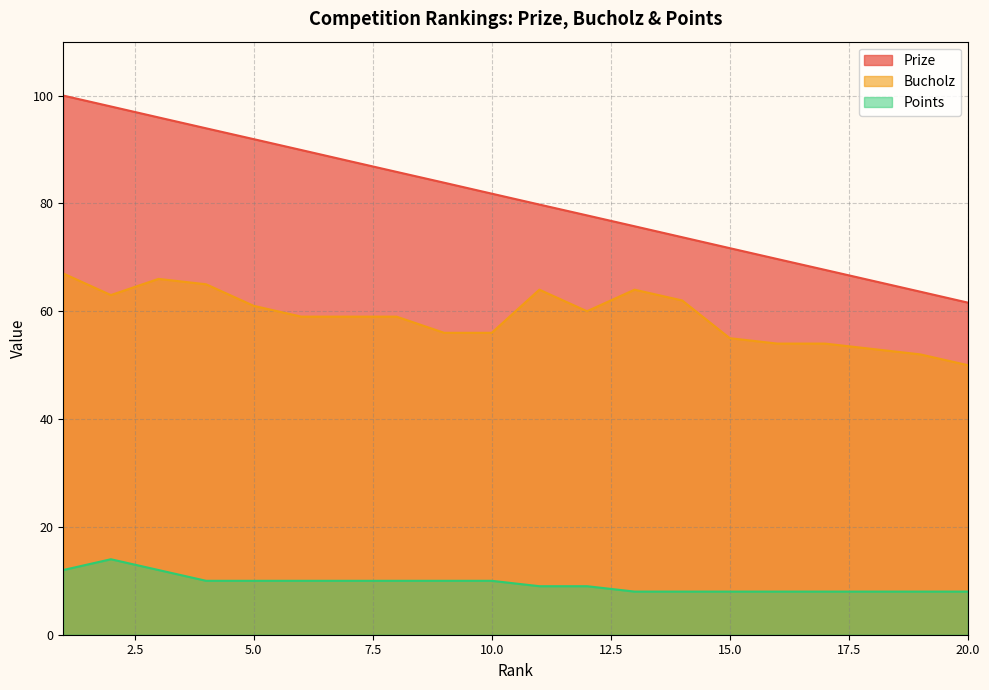

What is the average value of the Bucholz series?

59.0